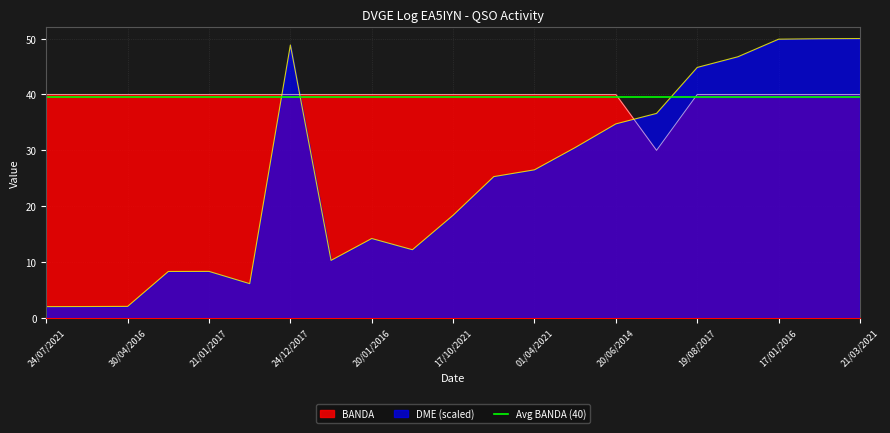

What is the sum of the BANDA values at 20/01/2016 and 26/02/2021?

80.0